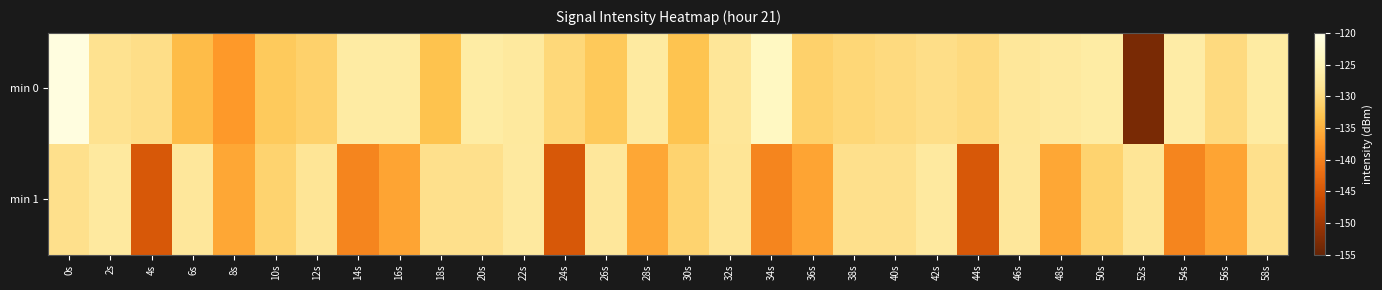

At which category is the sum across all series the highest?

0s